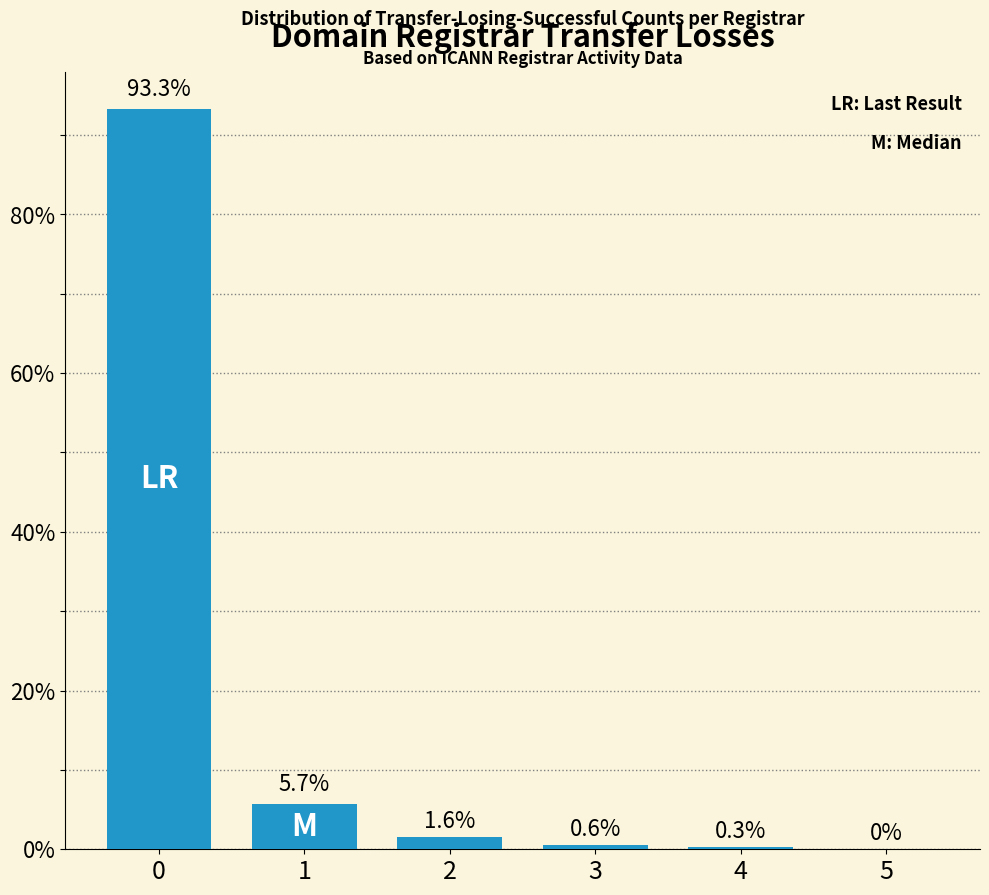

Reading left to right, transcribe all the data shown in this chart.

0=93.3	1=5.7	2=1.6	3=0.6	4=0.3	5=0.0